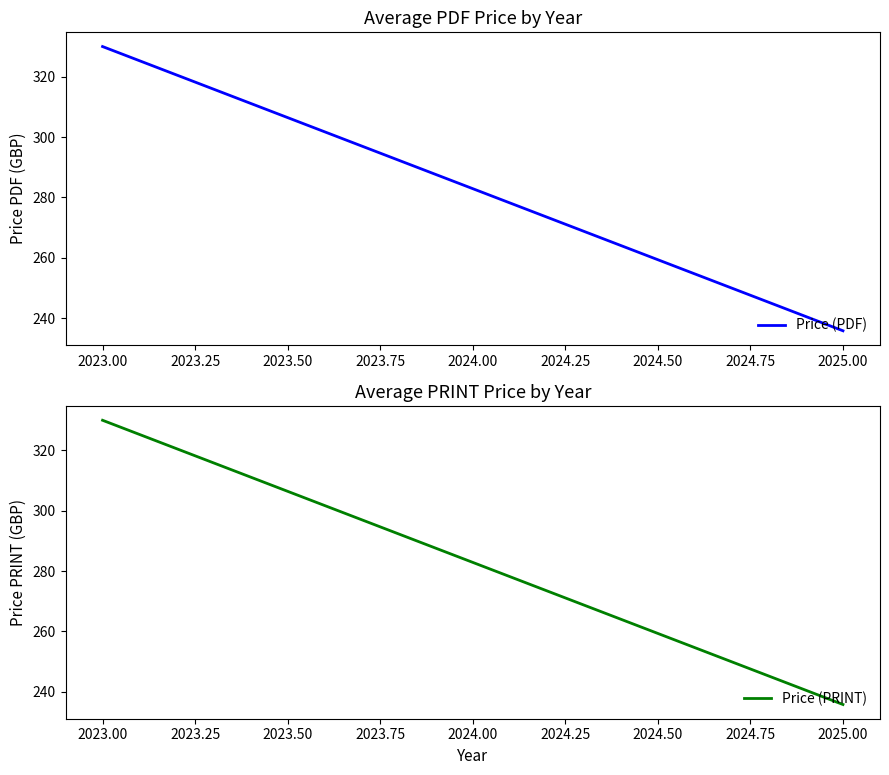

What is the maximum value shown in the chart?

330.0